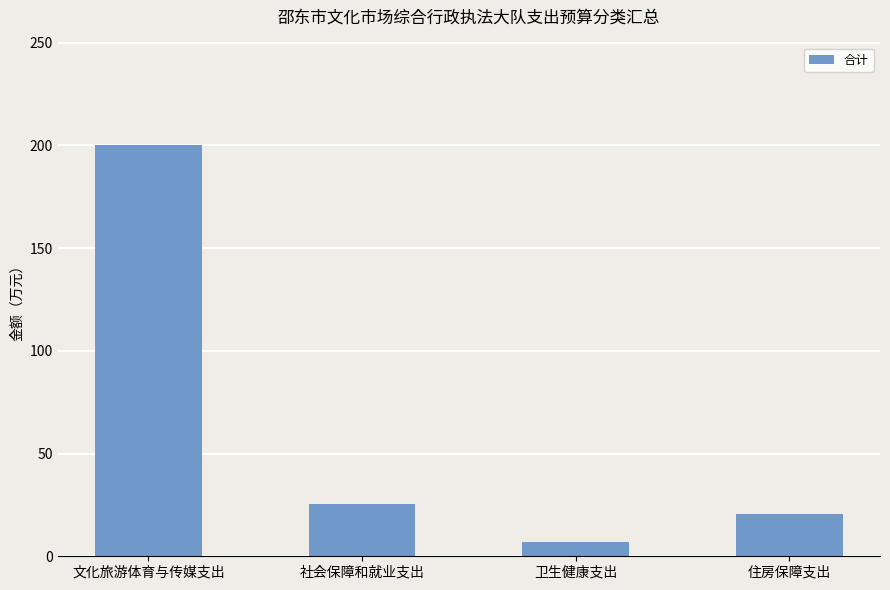

Rank the categories by value from lowest to highest.

卫生健康支出, 住房保障支出, 社会保障和就业支出, 文化旅游体育与传媒支出